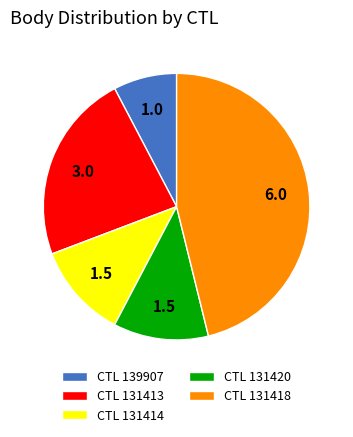

Is it true that CTL 139907 is 18% of the pie?

False